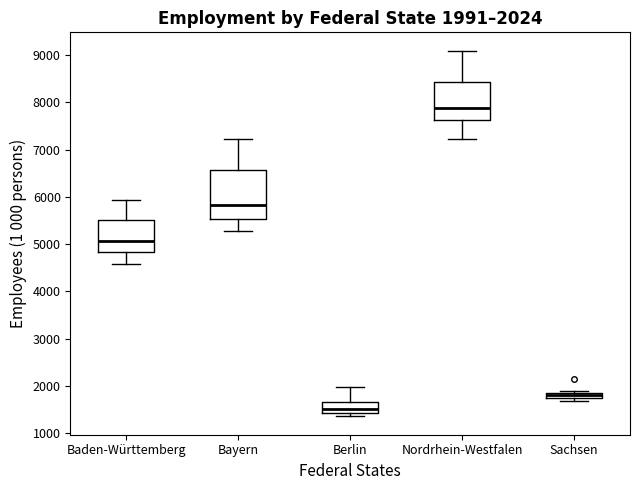

Comparing the boxes themselves (not the whiskers), which one is the tallest?

Bayern